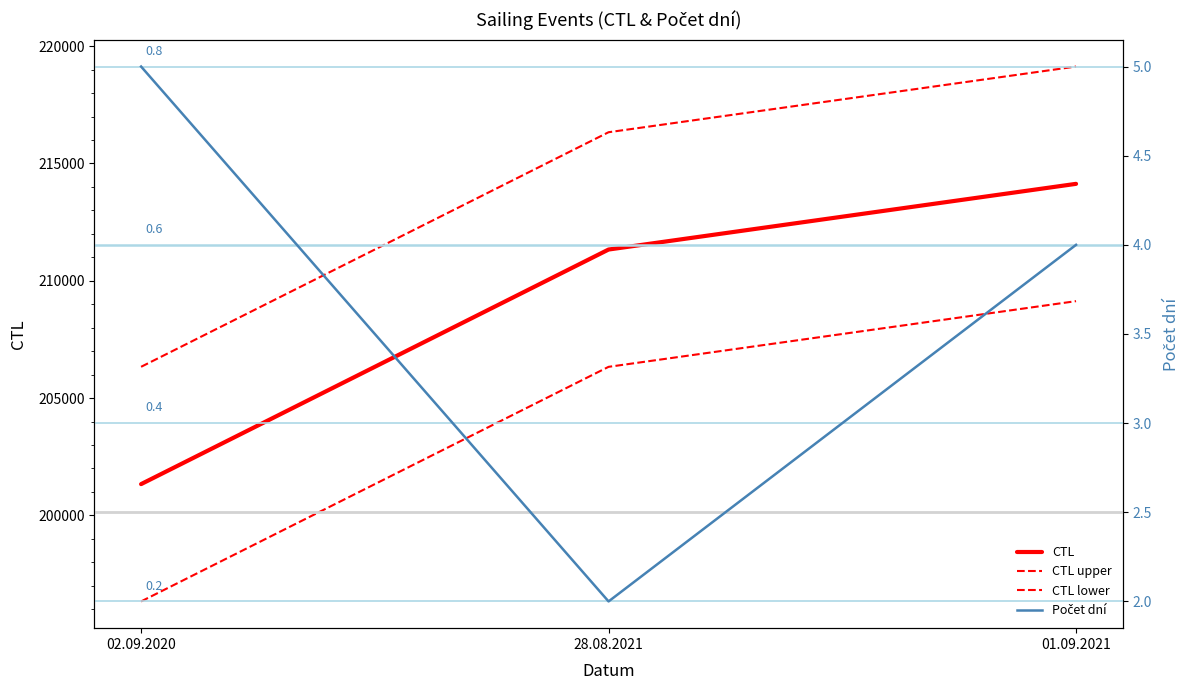

Which category has the highest value in the CTL series?

01.09.2021